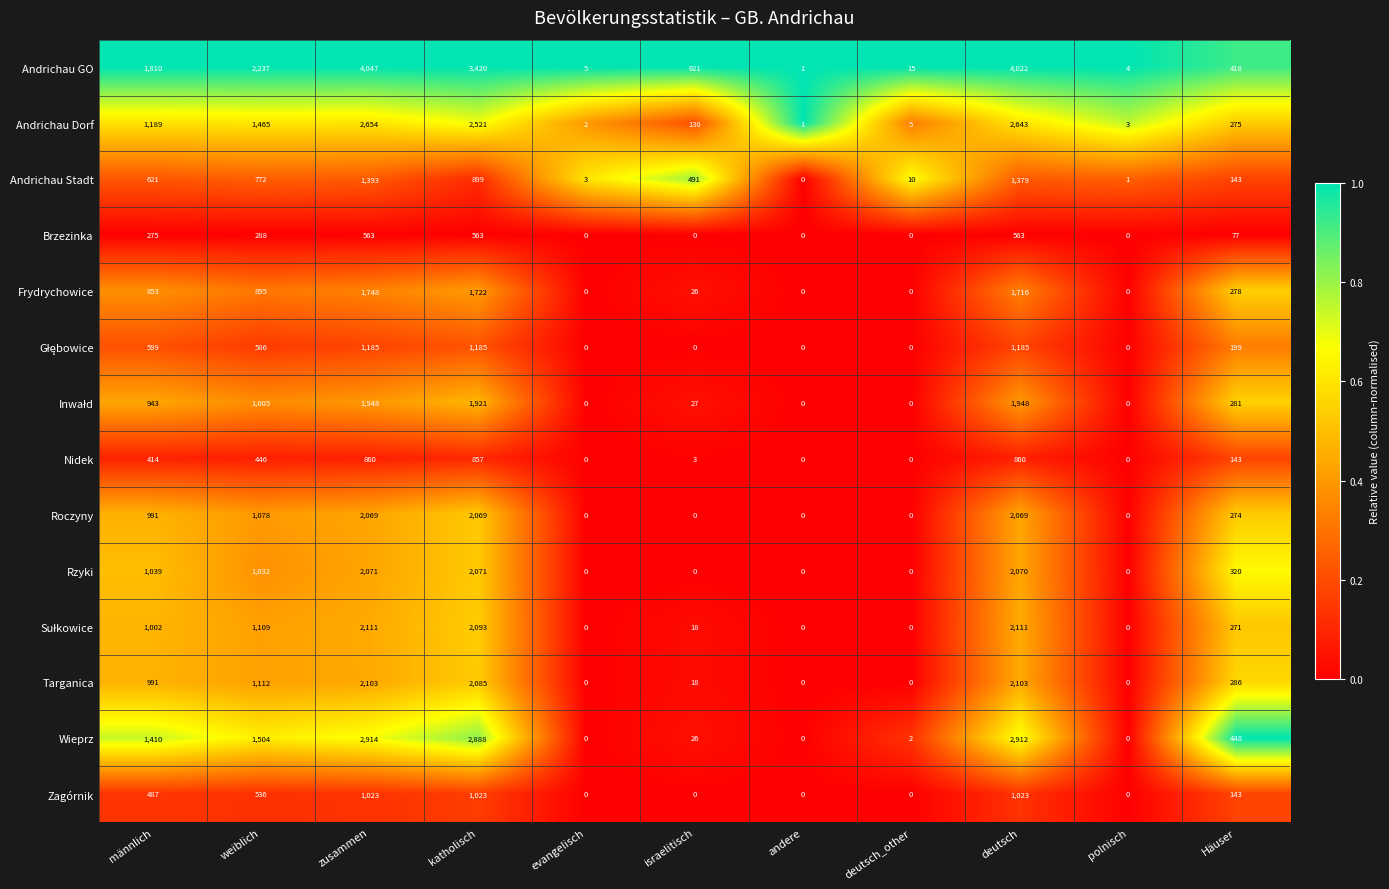

Between männlich and evangelisch, which series saw the biggest shift?

Andrichau GO